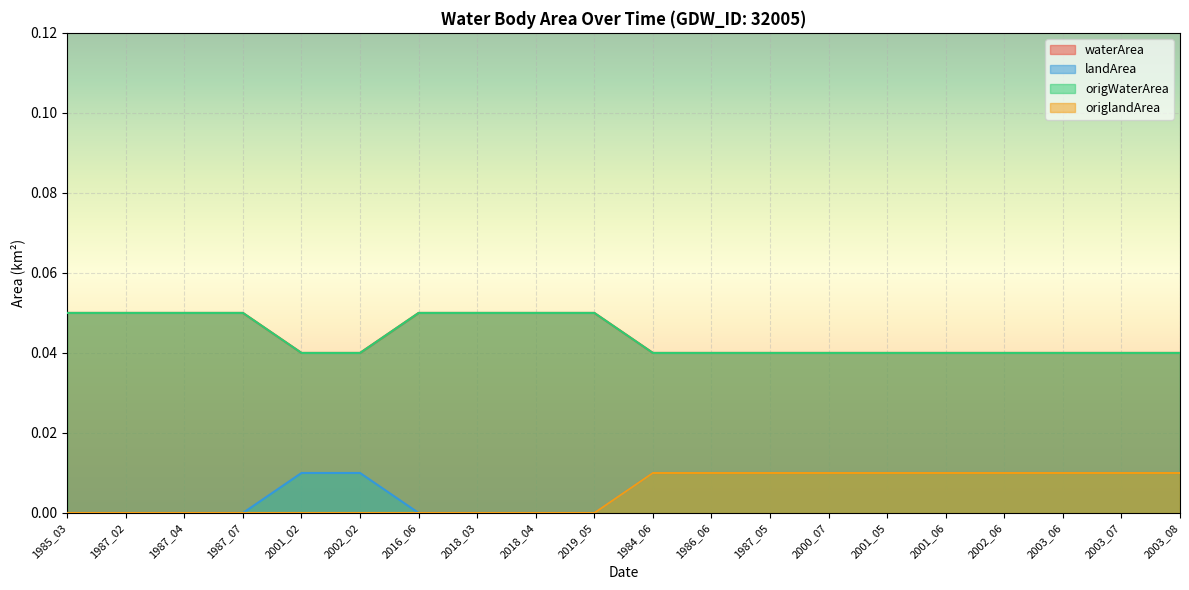

Which series has the largest range (max minus min)?

landArea